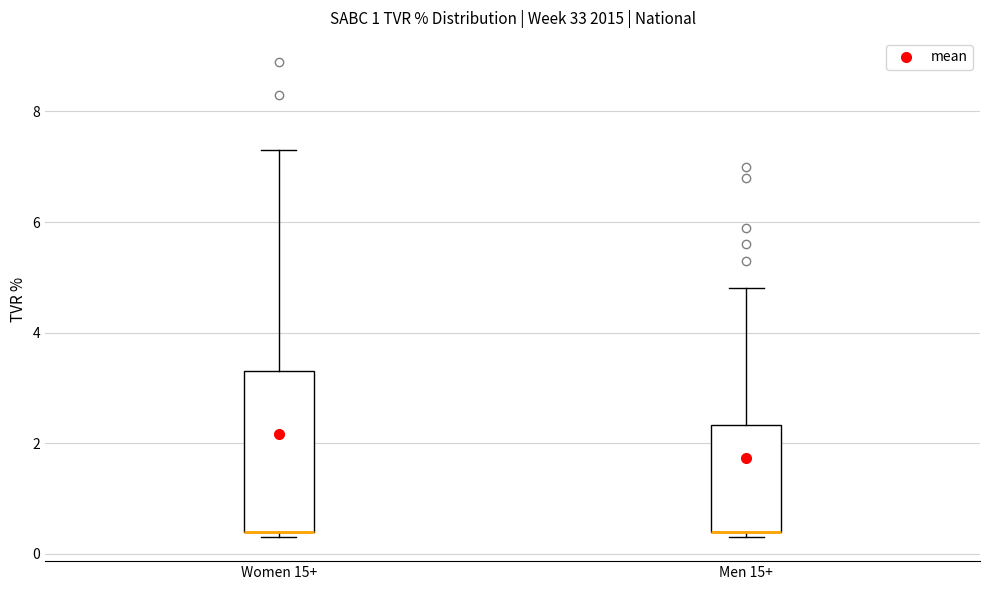

Where does the upper whisker of the box for Women 15+ end on the y-axis? The values are not printed on the chart, so give them approximately, as read against the axis.

7.4